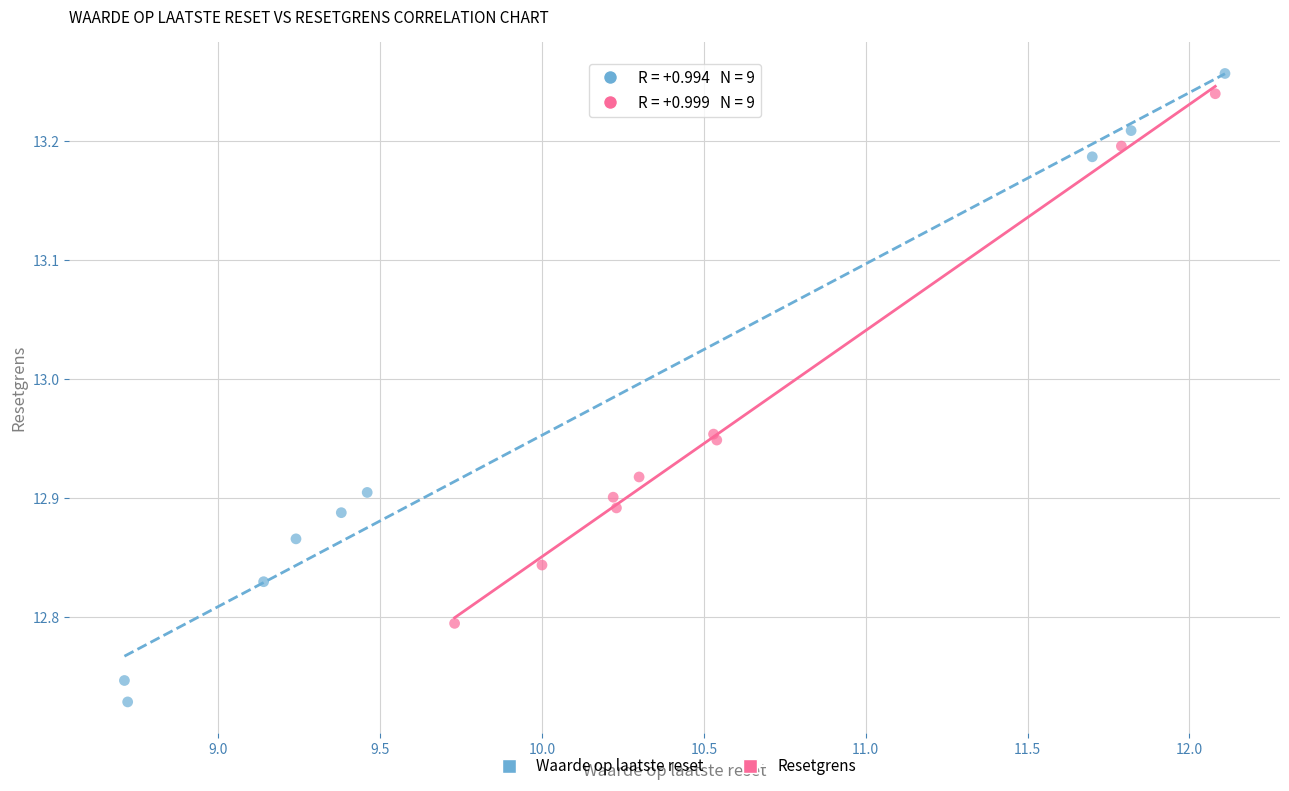

Which series reaches the minimum Y coordinate?

Waarde op laatste reset